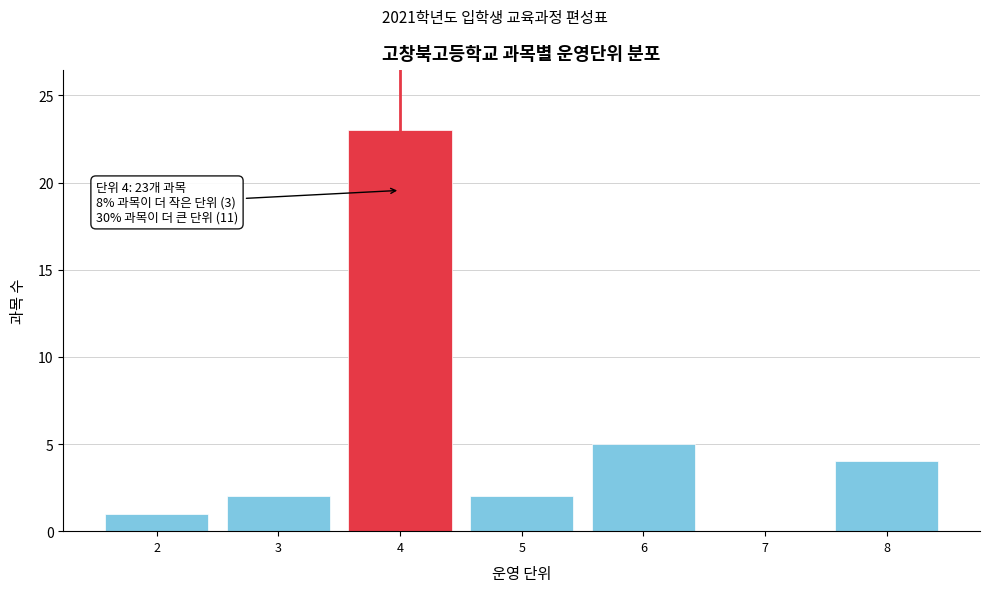

Reading left to right, transcribe all the data shown in this chart.

2=1	3=2	4=23	5=2	6=5	7=0	8=4